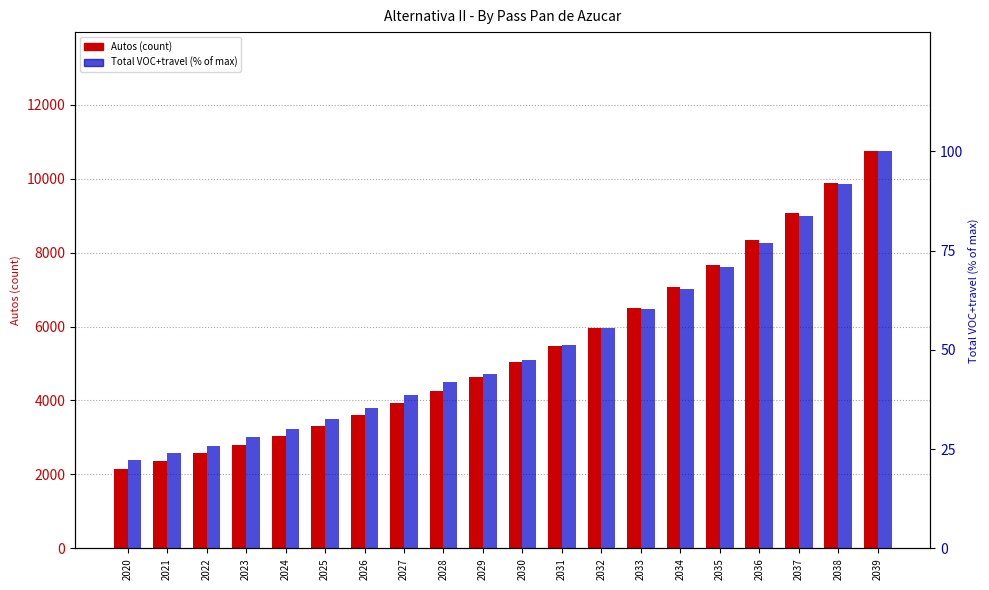

Between 2033 and 2038, which series saw the biggest shift?

Autos (count)